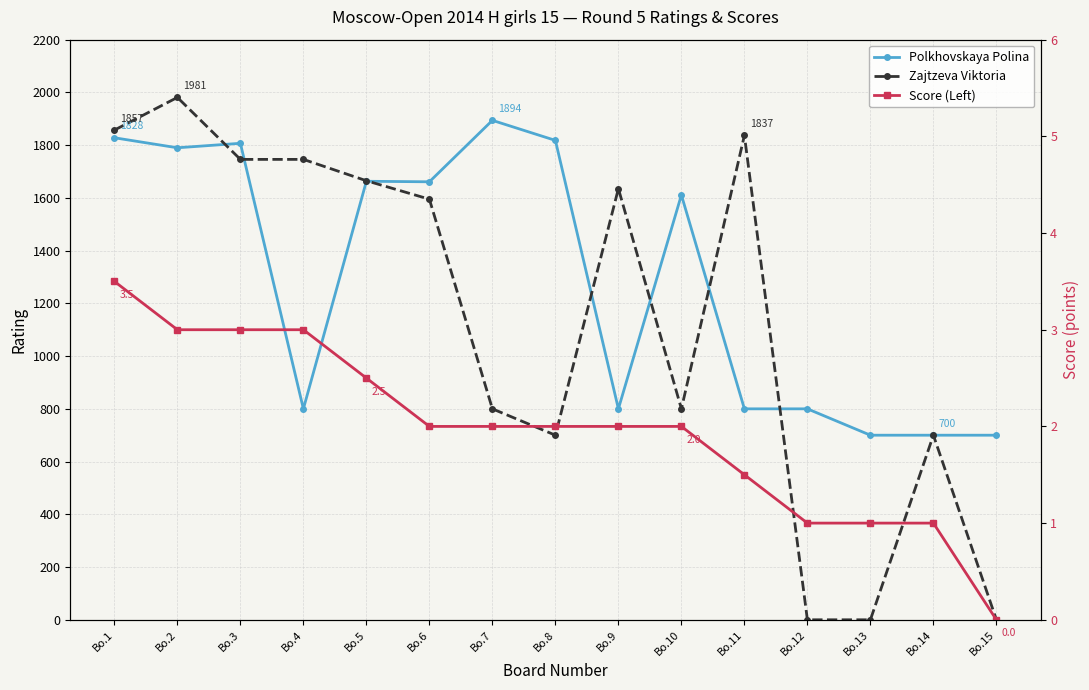

What are all the series names shown in the legend?

Polkhovskaya Polina, Zajtzeva Viktoria, Score (Left)